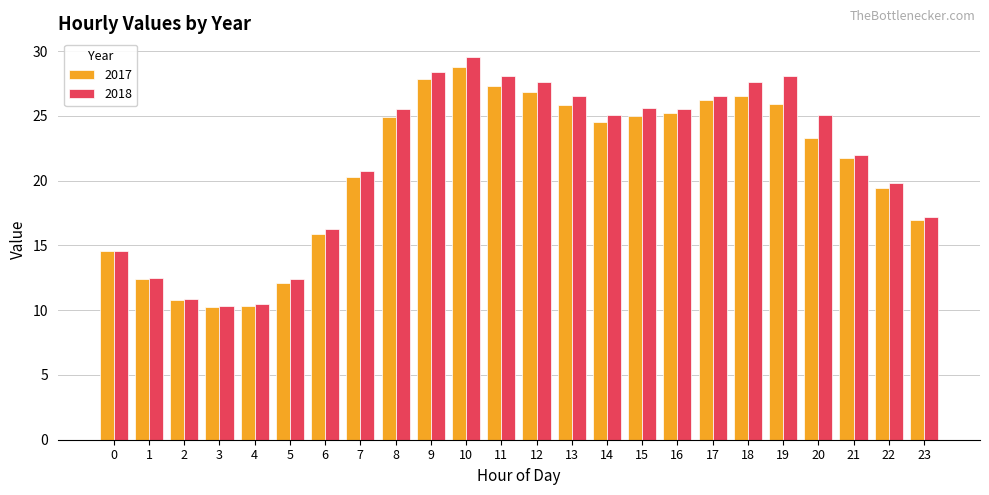

How many bars are there in each group?

2